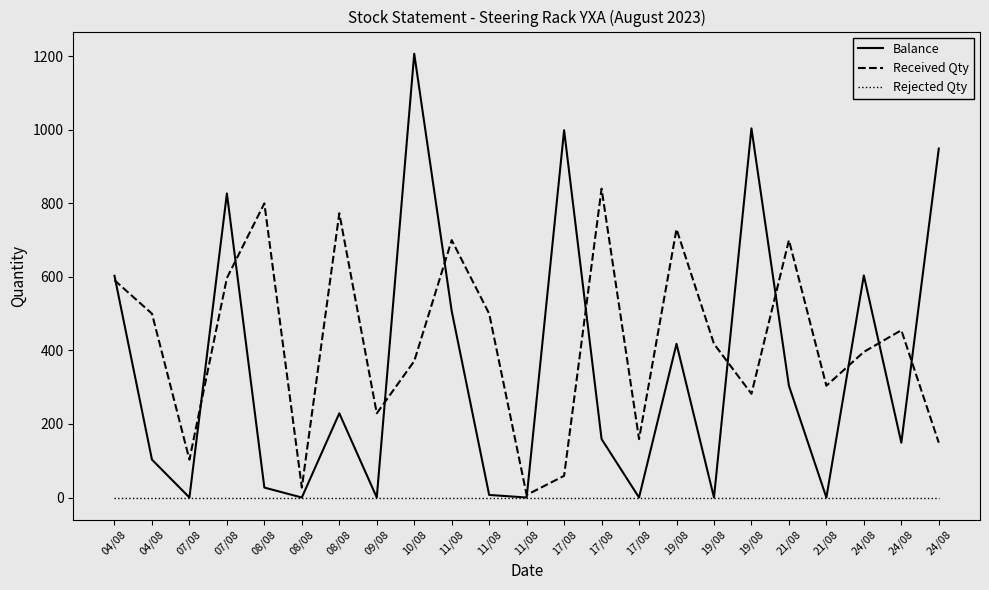

At which label is Received Qty closest to 423?

19/08